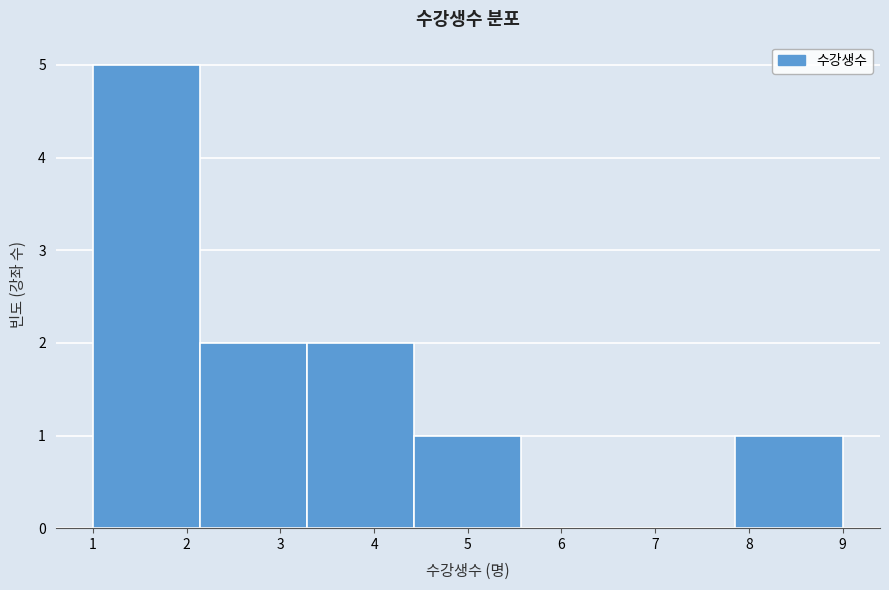

Reading left to right, list every bar in this chart as the range it spans on the x-axis followed by its height. Neither the bar edges nor the heights are printed on the chart, so give them approximately, as read against the axes.

1.0 to 2.1: 5
2.1 to 3.3: 2
3.3 to 4.4: 2
4.4 to 5.6: 1
5.6 to 6.7: 0
6.7 to 7.9: 0
7.9 to 9.0: 1